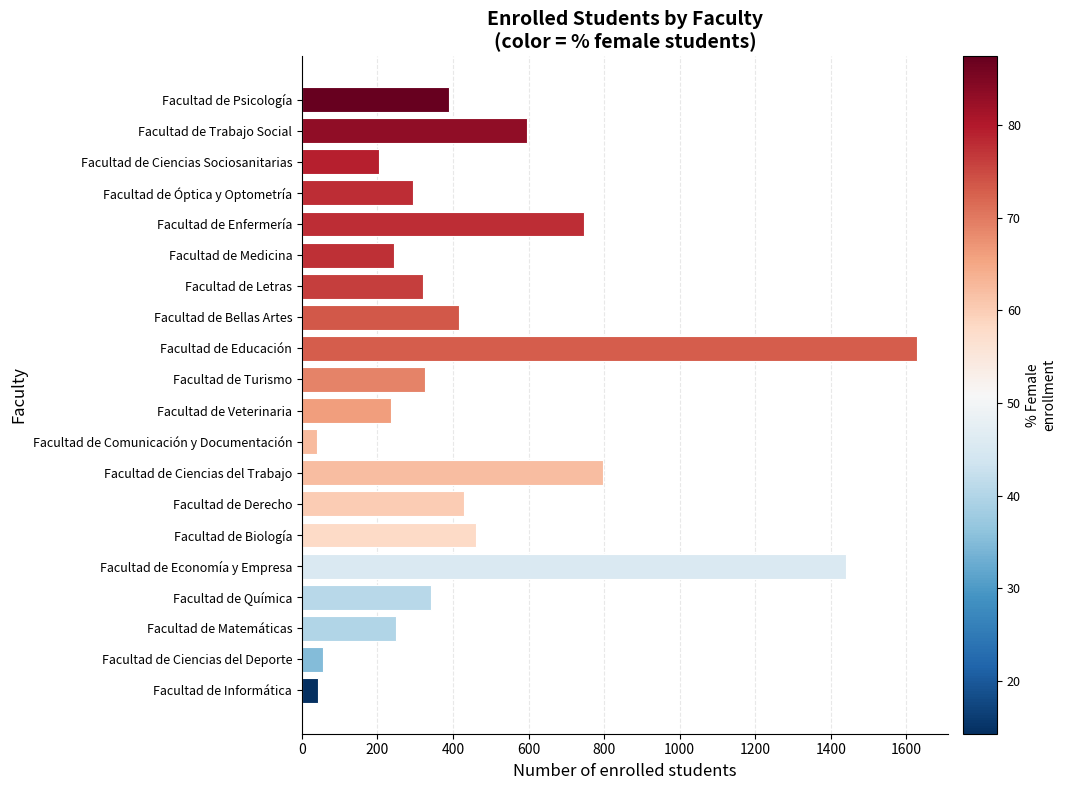

Where is the data nearest to the value 834?

Facultad de Ciencias del Trabajo